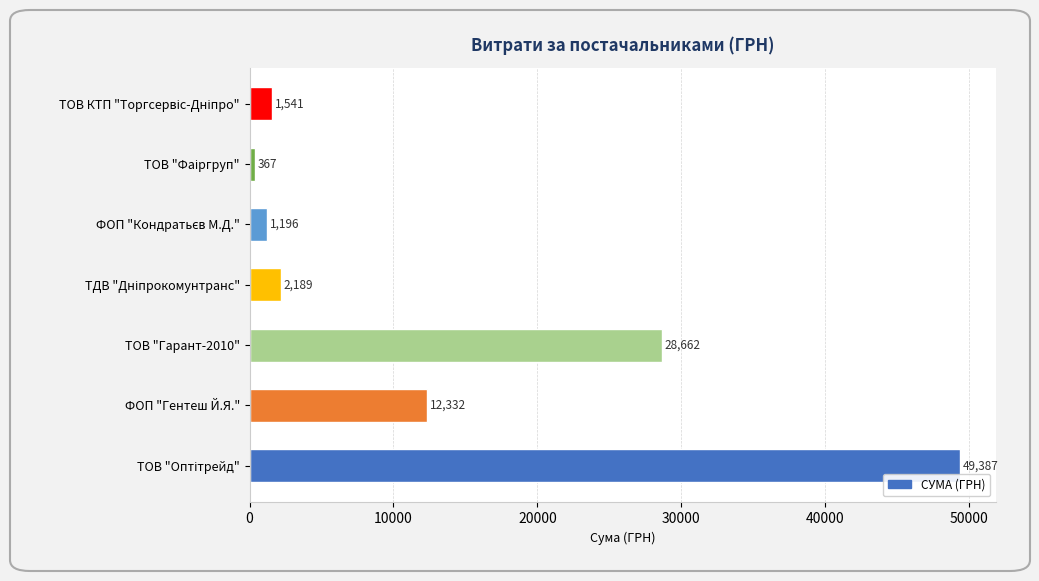

The chart shows a value of 43298.3 at ТОВ "Гарант-2010". True or false?

False